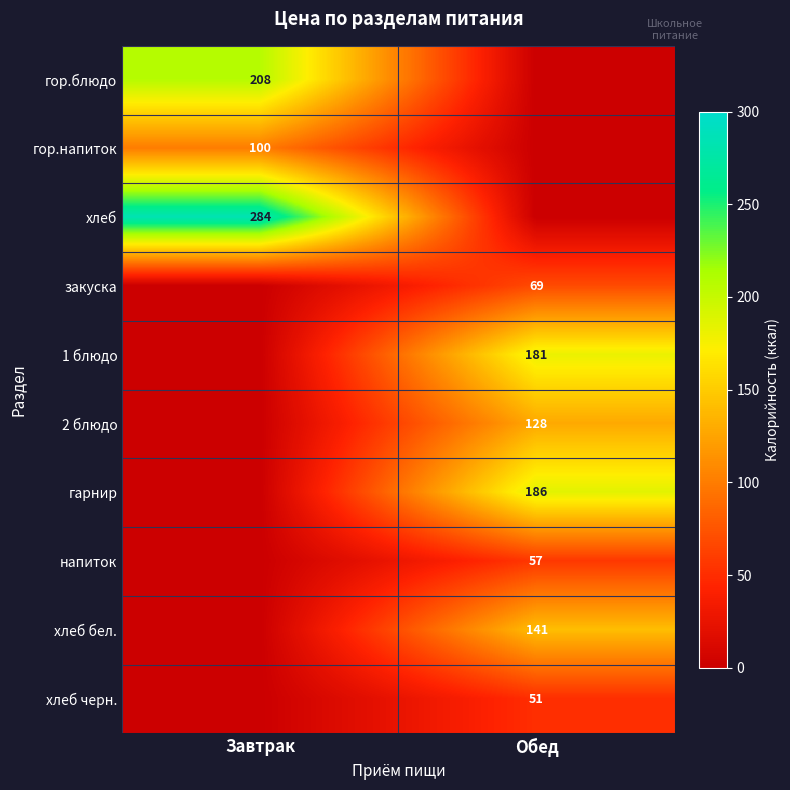

Which has a higher value, Обед or Завтрак?

Завтрак